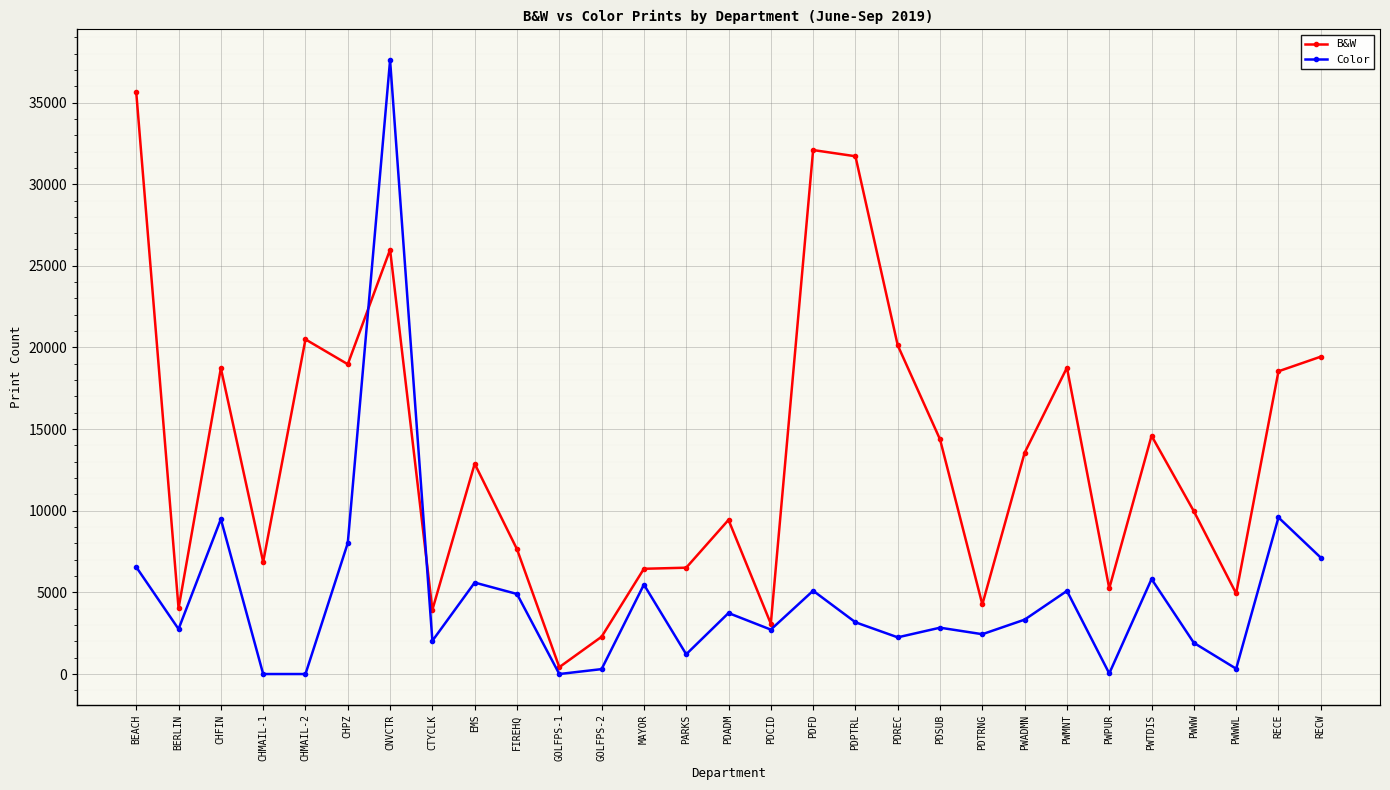

What is the label of the 19th point from the left?

PDREC